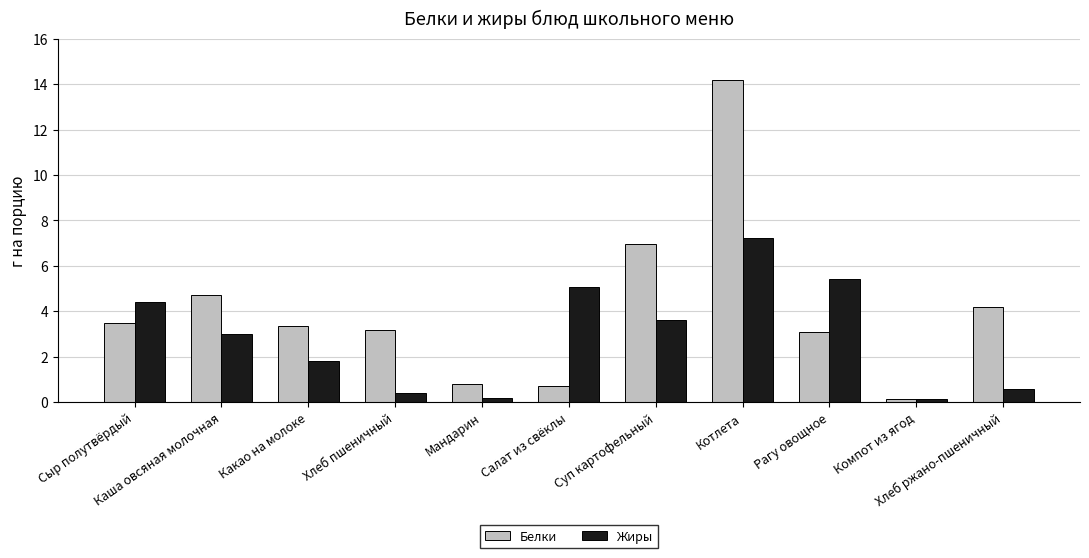

What is the minimum value for Белки?

0.1